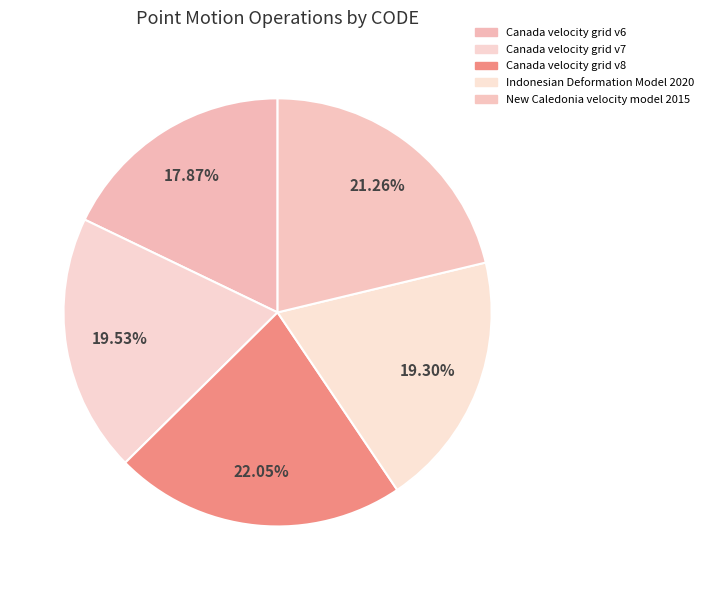

Is it true that New Caledonia velocity model 2015 is 30% of the pie?

False